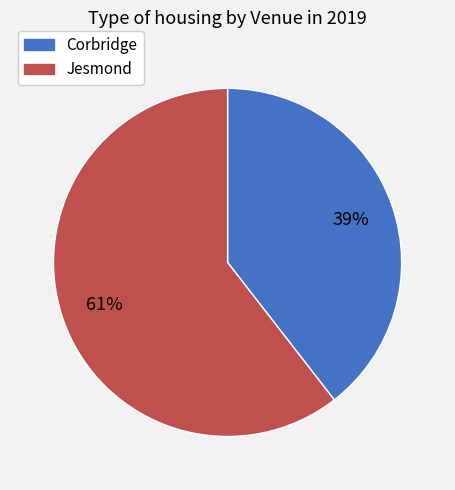

Which has a higher value, Jesmond or Corbridge?

Jesmond